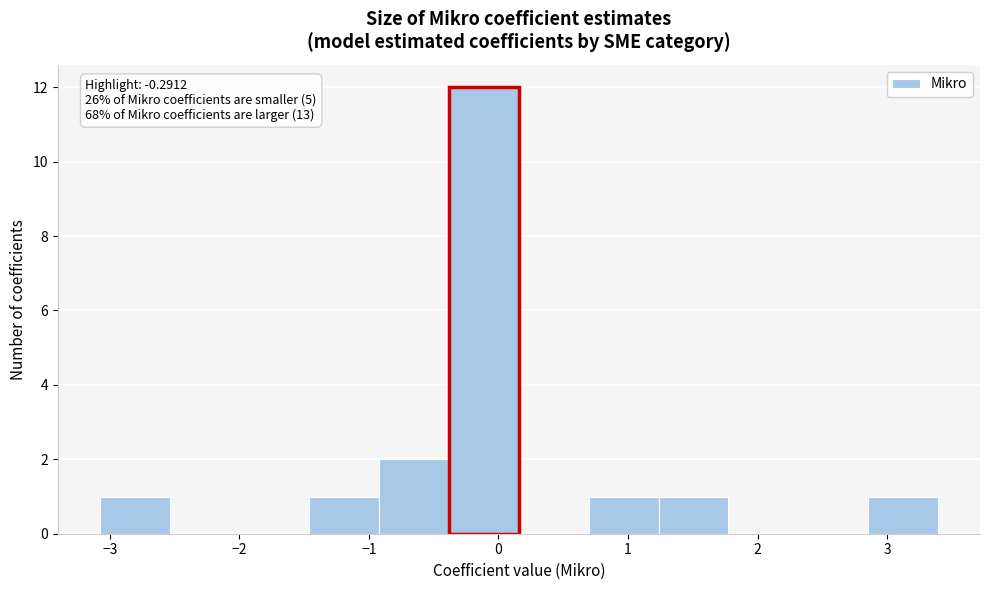

Which range on the x-axis has the tallest bar?

-0.4 to 0.2